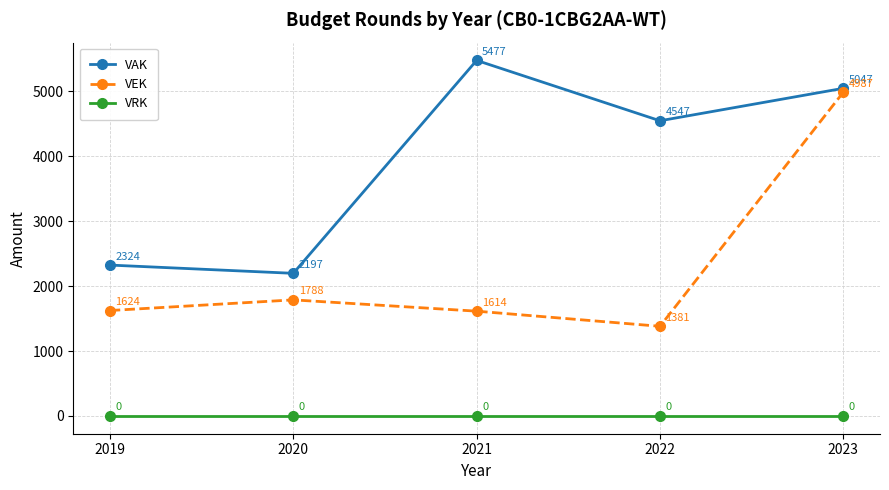

What is the average value of the VEK series?

2279